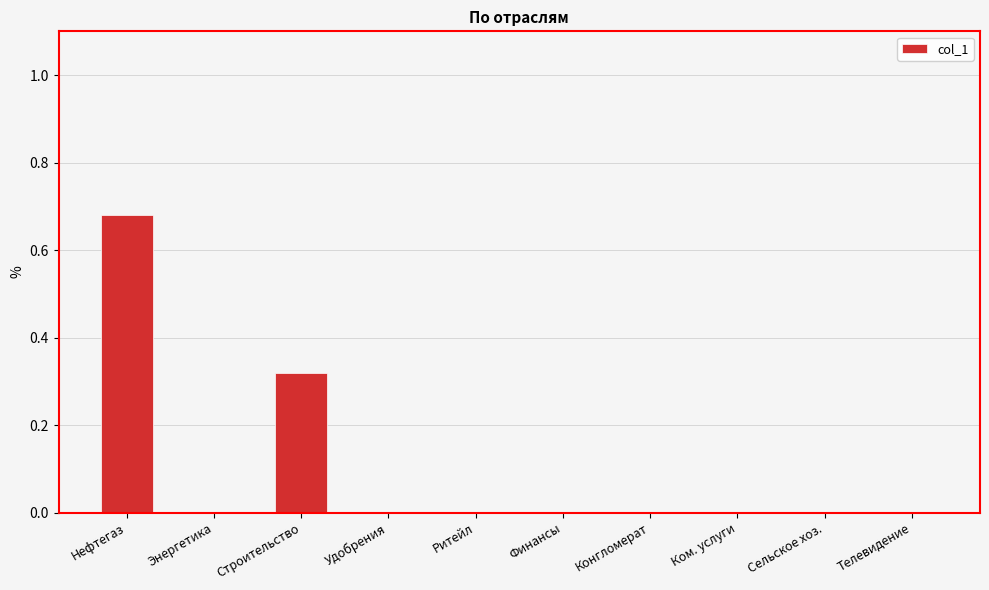

Are the bars grouped side by side (vs. stacked)?

No